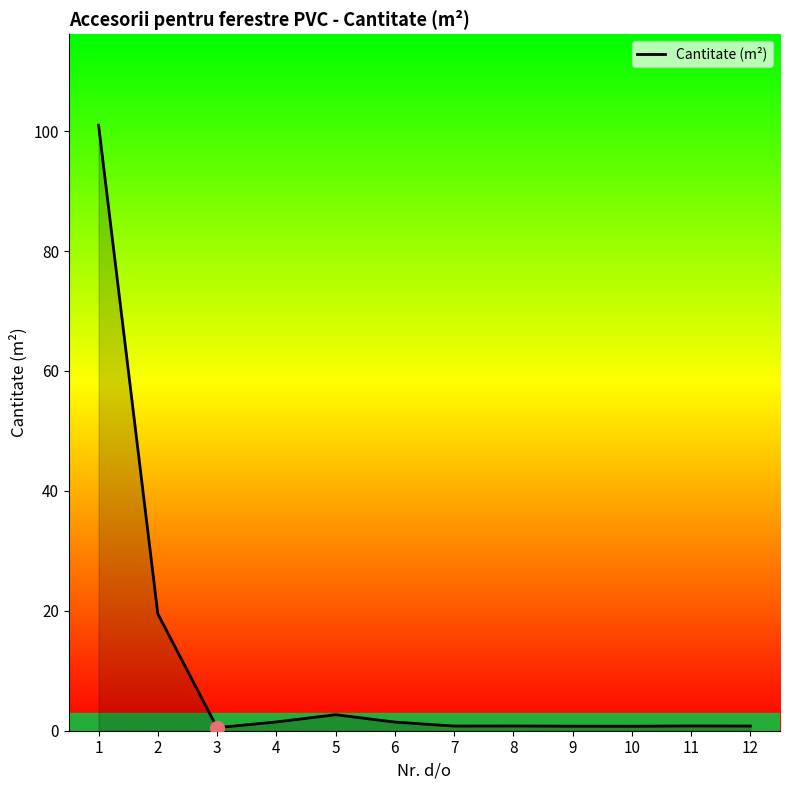

What is the difference between the maximum and minimum values?

100.5